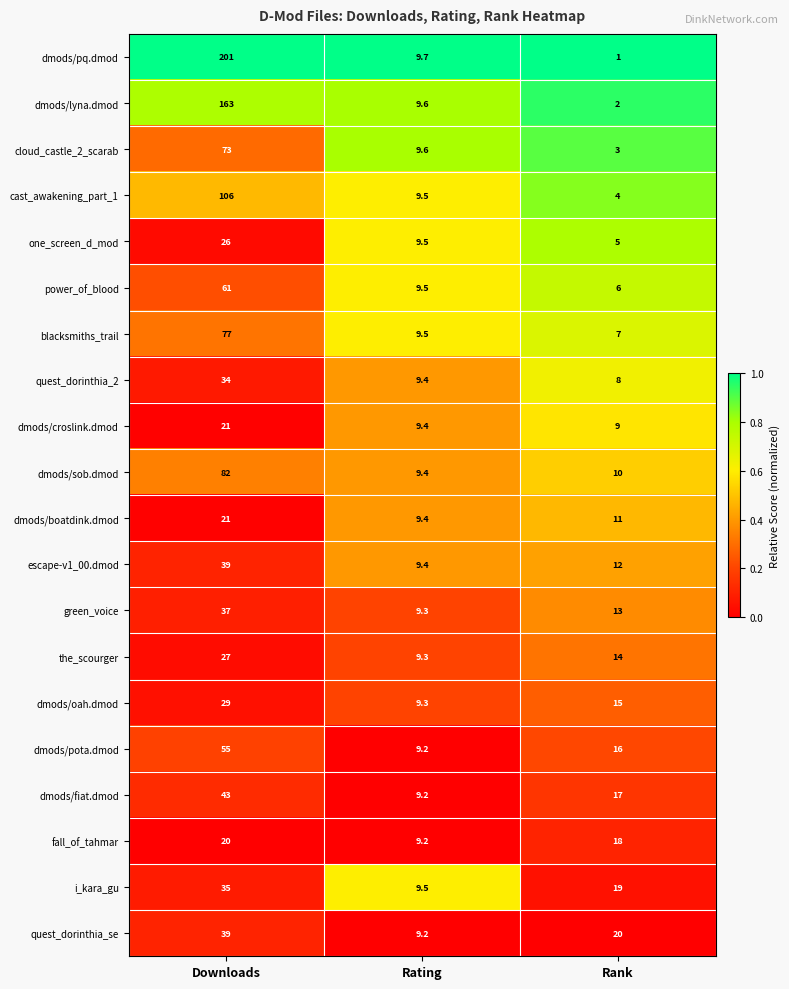

What is the minimum value for dmods/fiat.dmod?

9.2